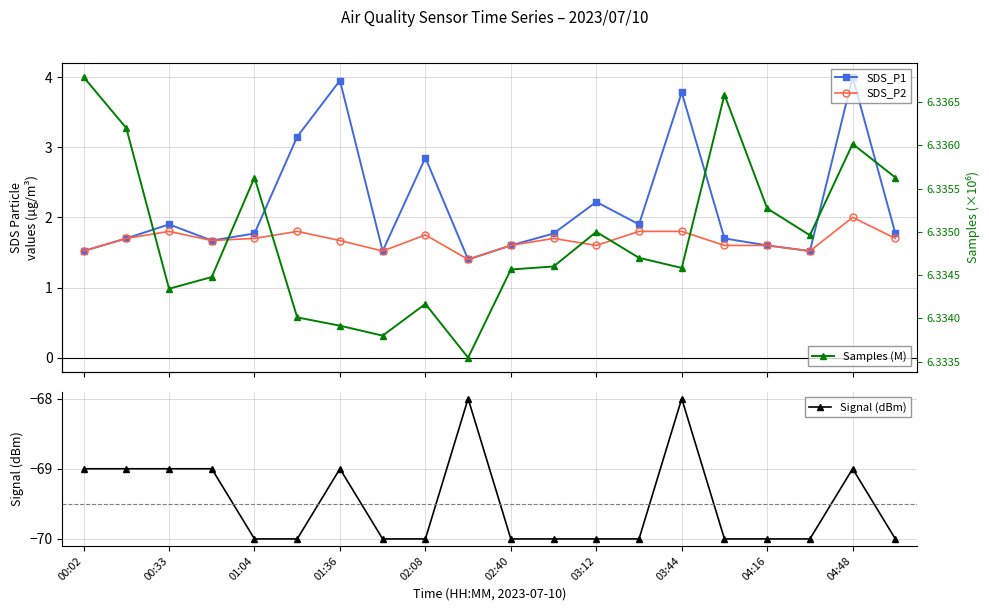

What is the sum of all Samples (M) values?

126.7